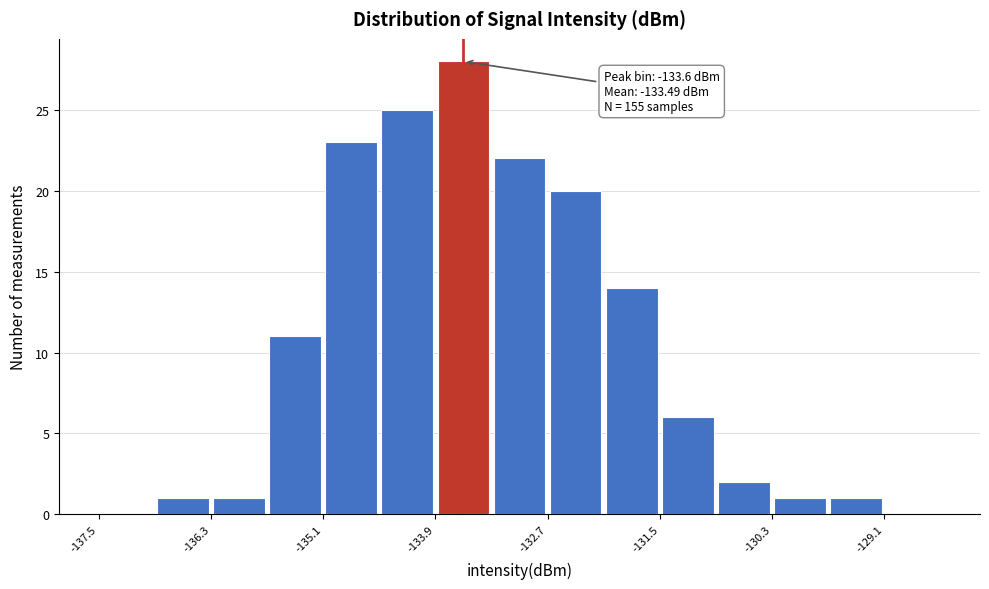

Around what value on the x-axis is the tallest bar? Give the approximate position of its centre, as read against the axis.

-133.6